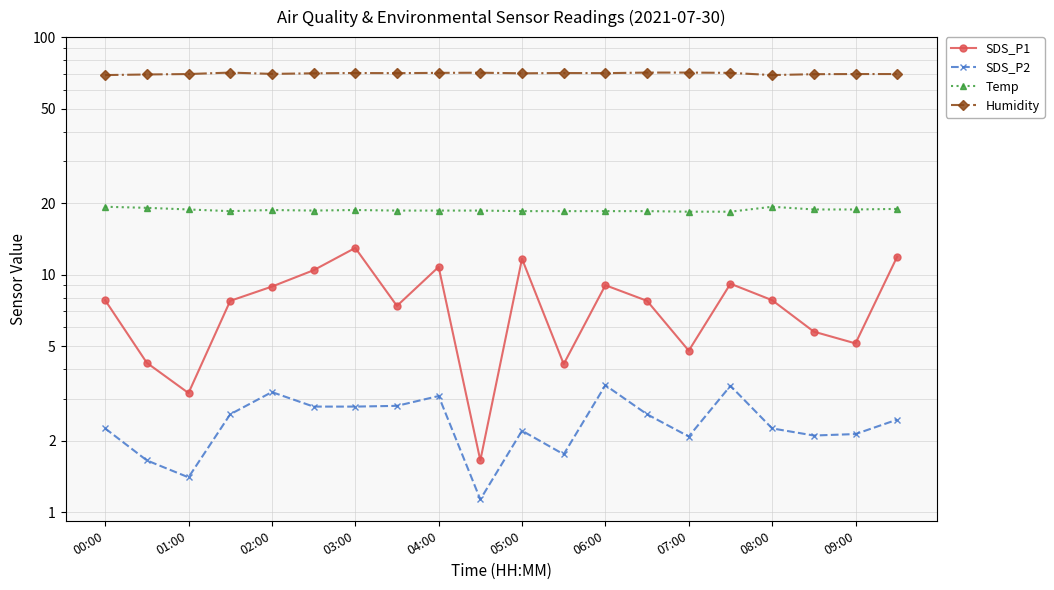

How many lines are shown in the chart?

4